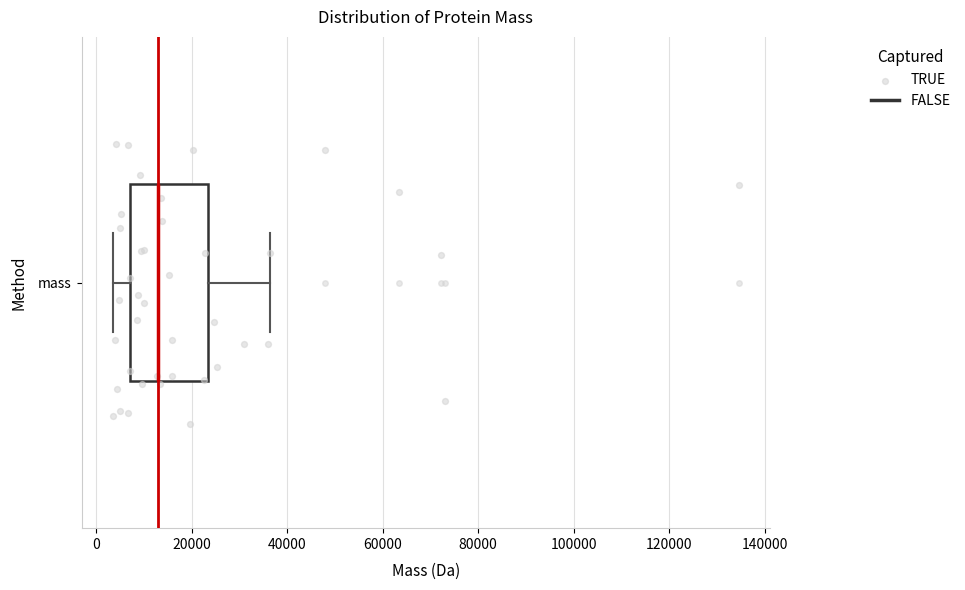

Read this box plot against the x-axis: the position of the median line, the range covered by the box, and the ends of both whiskers. The values are not printed on the chart, so give them approximately, as read against the axis.

median 14000, box 8000 to 24000, whiskers 4000 to 36000